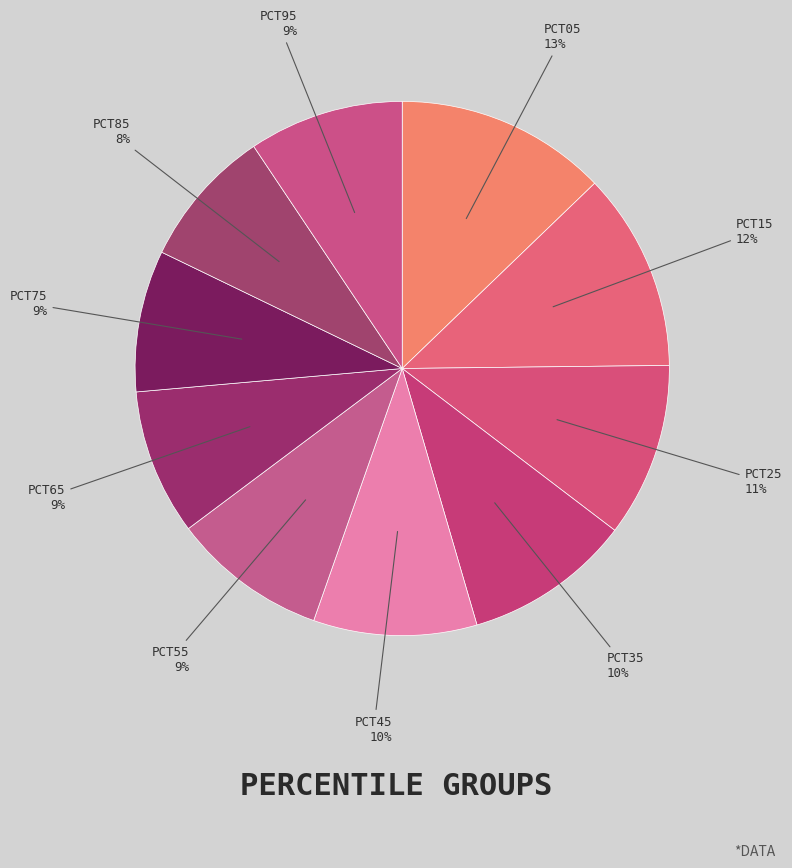

Which slice is the largest?

pct05